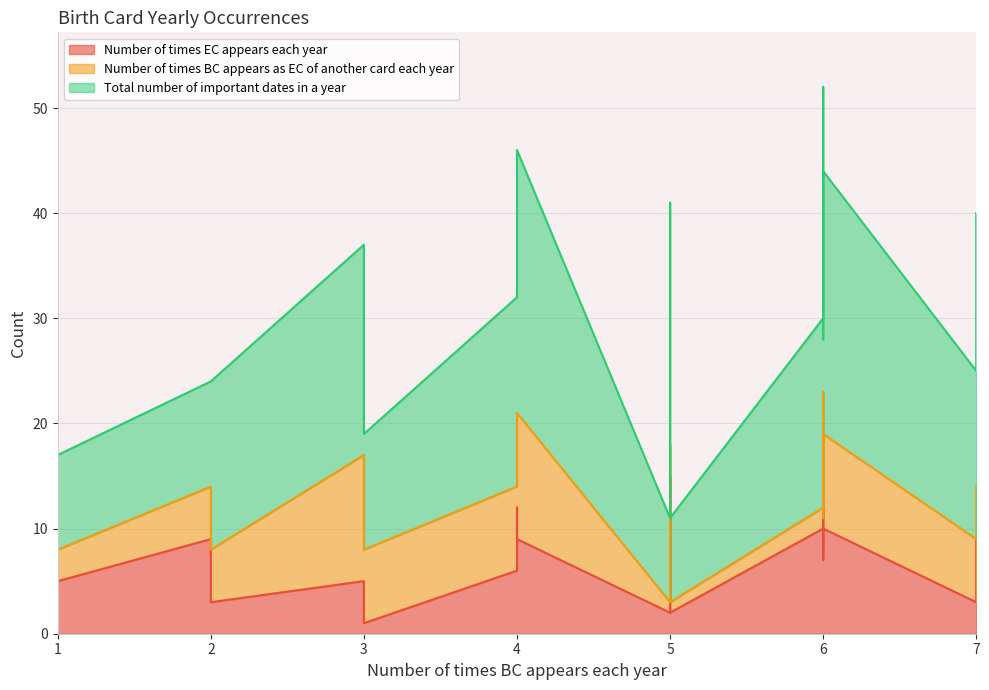

Which category has the lowest value in the Total number of important dates in a year series?

5